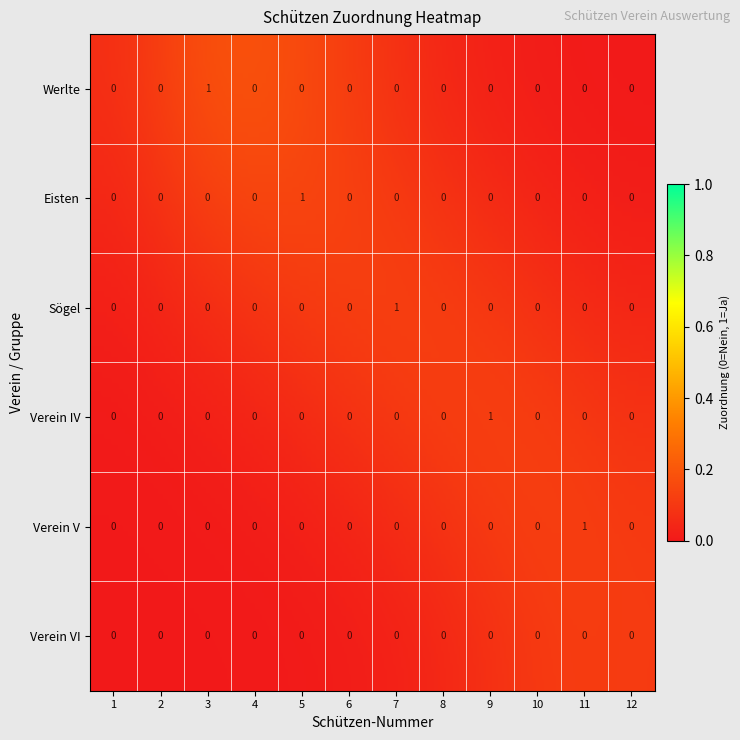

Reading left to right, transcribe all the data shown in this chart.

Werlte: 1=0	2=0	3=1	4=0	5=0	6=0	7=0	8=0	9=0	10=0	11=0	12=0
Eisten: 1=0	2=0	3=0	4=0	5=1	6=0	7=0	8=0	9=0	10=0	11=0	12=0
Sögel: 1=0	2=0	3=0	4=0	5=0	6=0	7=1	8=0	9=0	10=0	11=0	12=0
Verein IV: 1=0	2=0	3=0	4=0	5=0	6=0	7=0	8=0	9=1	10=0	11=0	12=0
Verein V: 1=0	2=0	3=0	4=0	5=0	6=0	7=0	8=0	9=0	10=0	11=1	12=0
Verein VI: 1=0	2=0	3=0	4=0	5=0	6=0	7=0	8=0	9=0	10=0	11=0	12=0